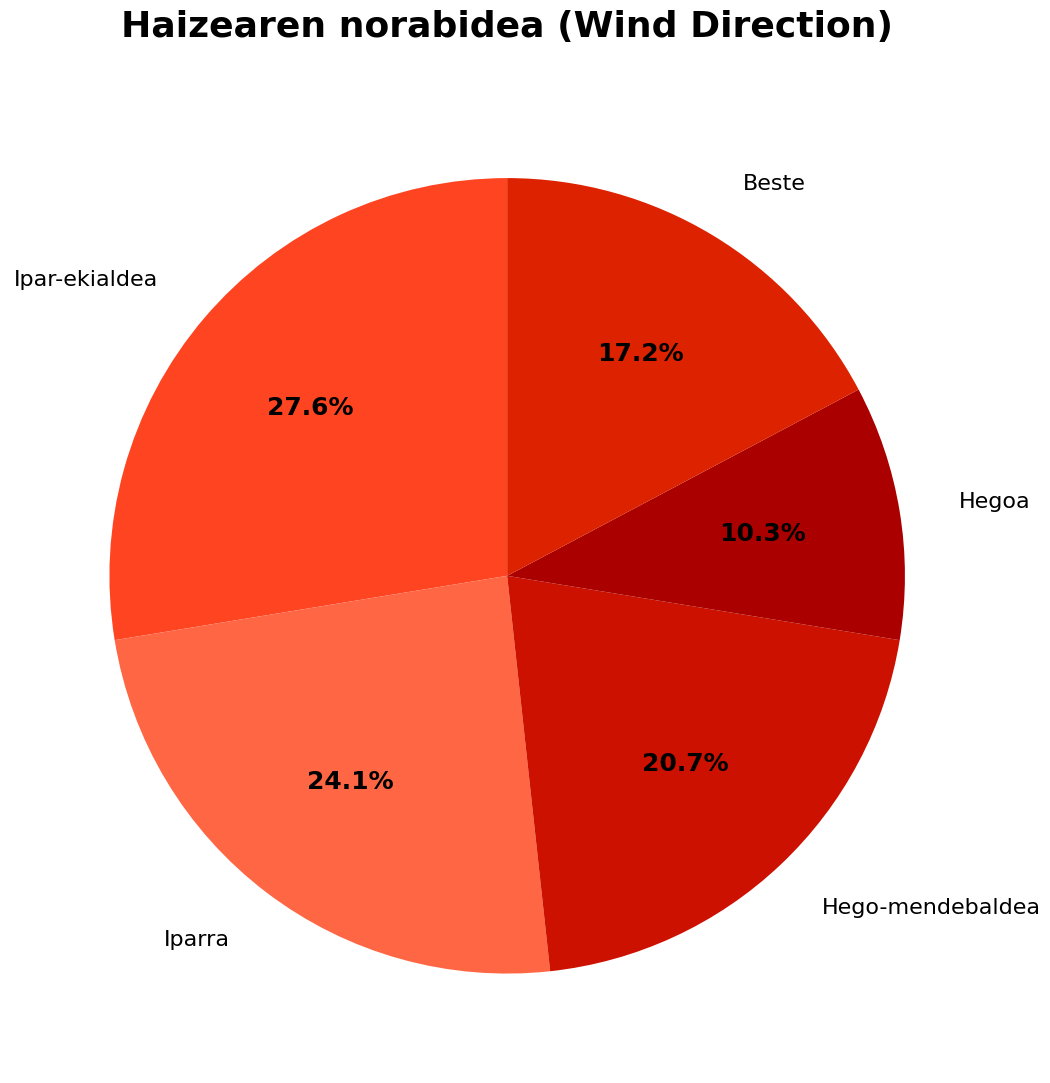

What is the smallest slice in the pie chart?

Hegoa